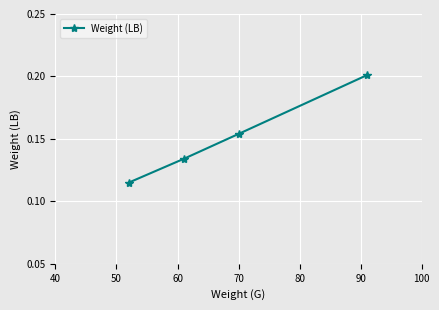

True or false: there are more than 0 points higher than both neighbors.

False